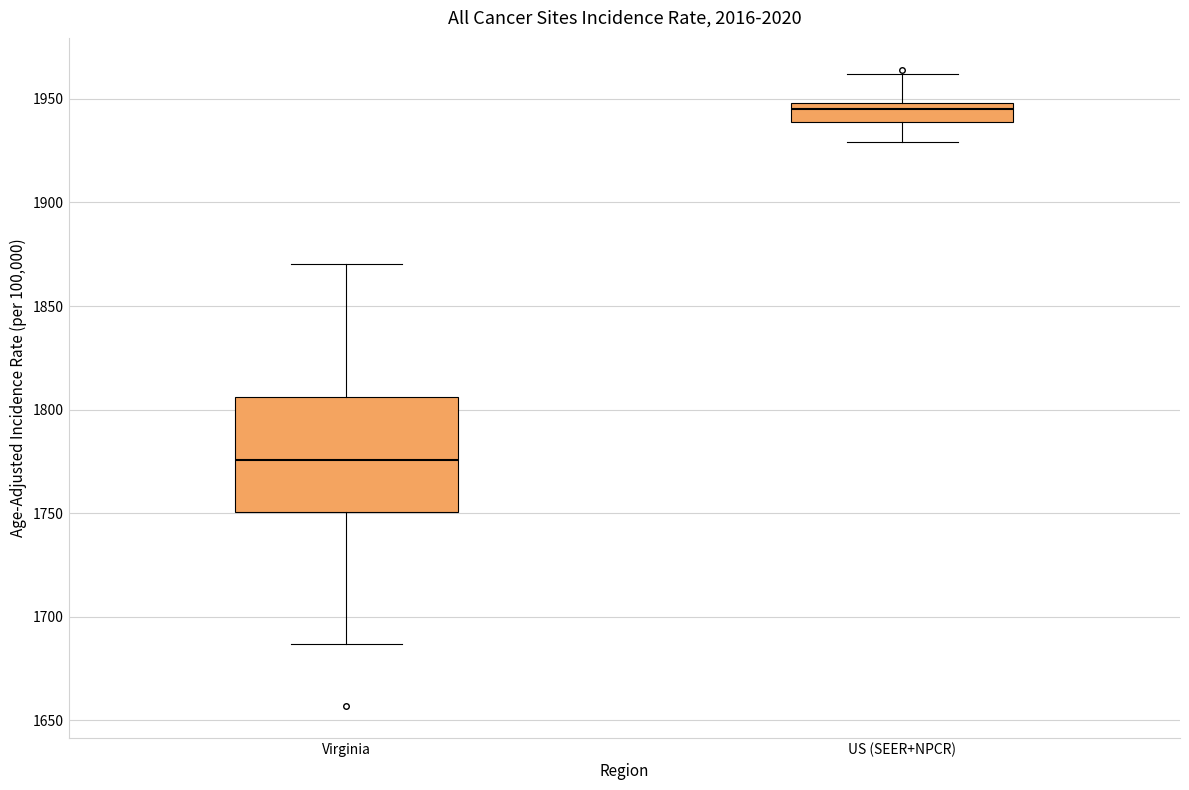

Where does the upper whisker of the box for Virginia end on the y-axis? The values are not printed on the chart, so give them approximately, as read against the axis.

1870